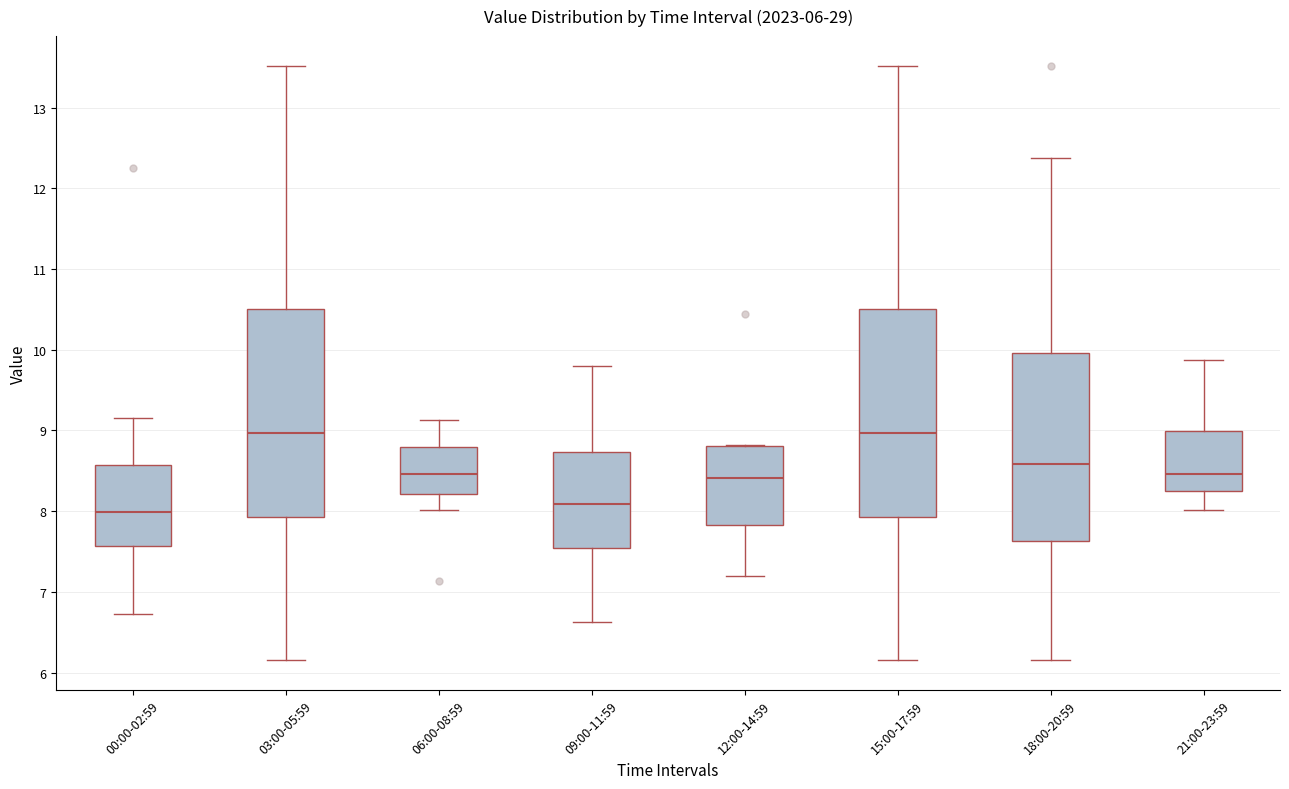

Which box has the lowest median line?

00:00-02:59